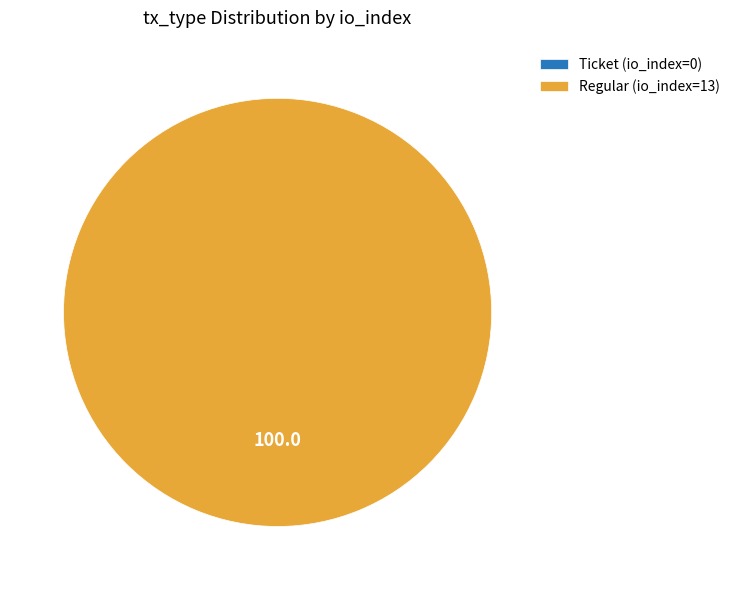

What percentage is the Regular (io_index=13) slice, to the nearest percent?

100%